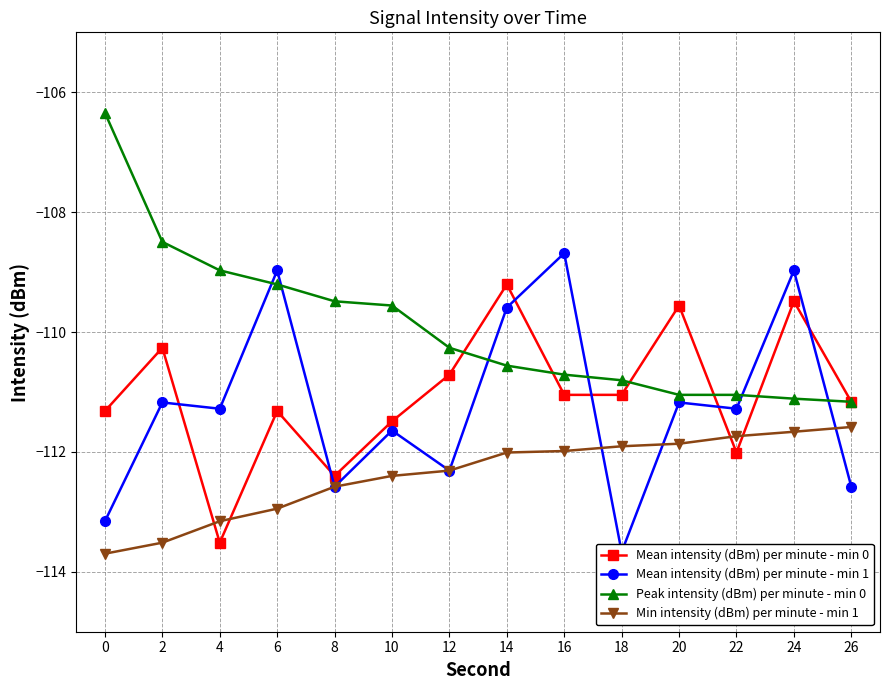

What is the value of the Min intensity (dBm) per minute - min 1 point at the 8th from the left?

-112.0